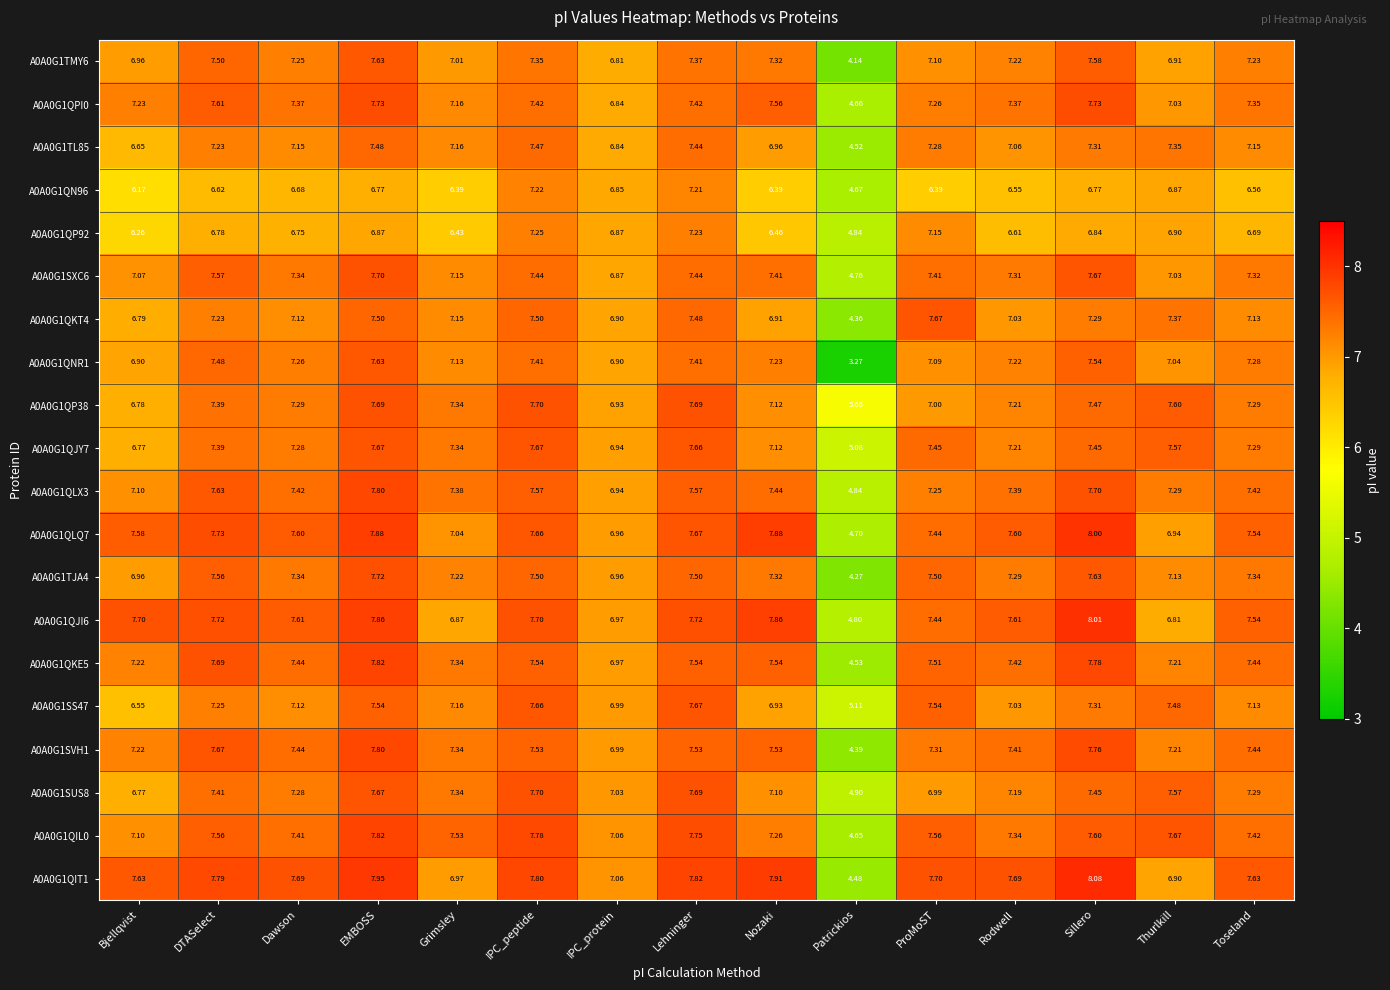

At which label does A0A0G1SS47 reach its peak?

Lehninger